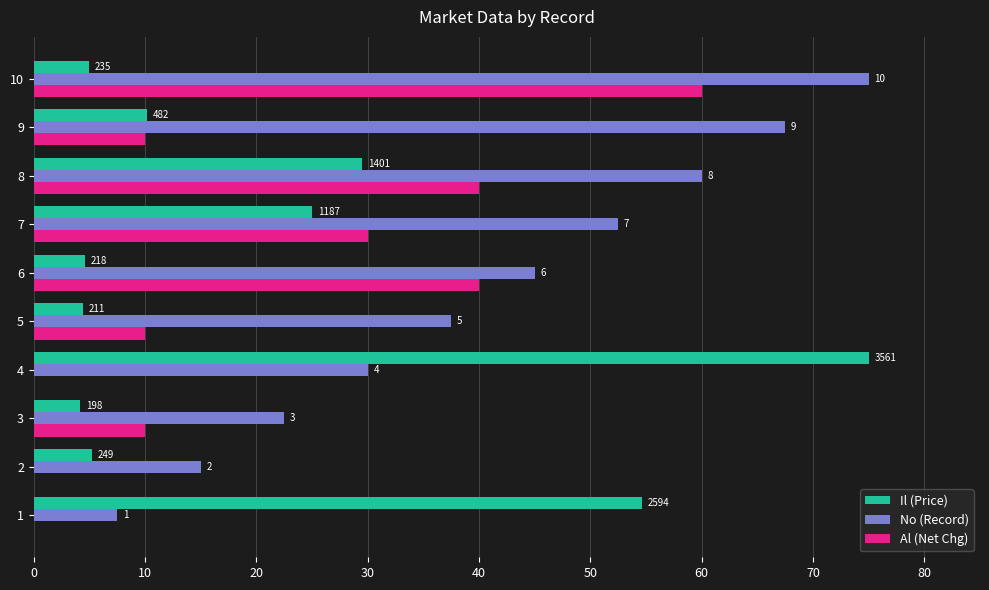

What are all the series names shown in the legend?

Il (Price), No (Record), Al (Net Chg)